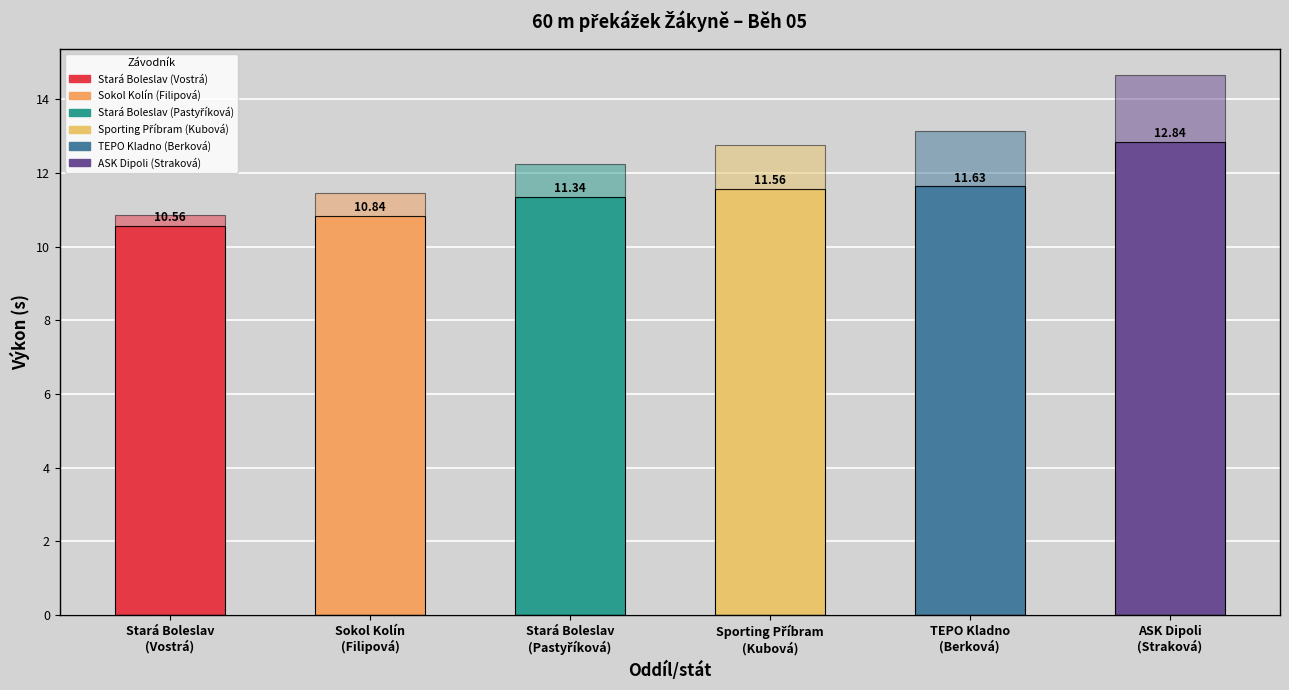

How many series are shown in this chart?

2